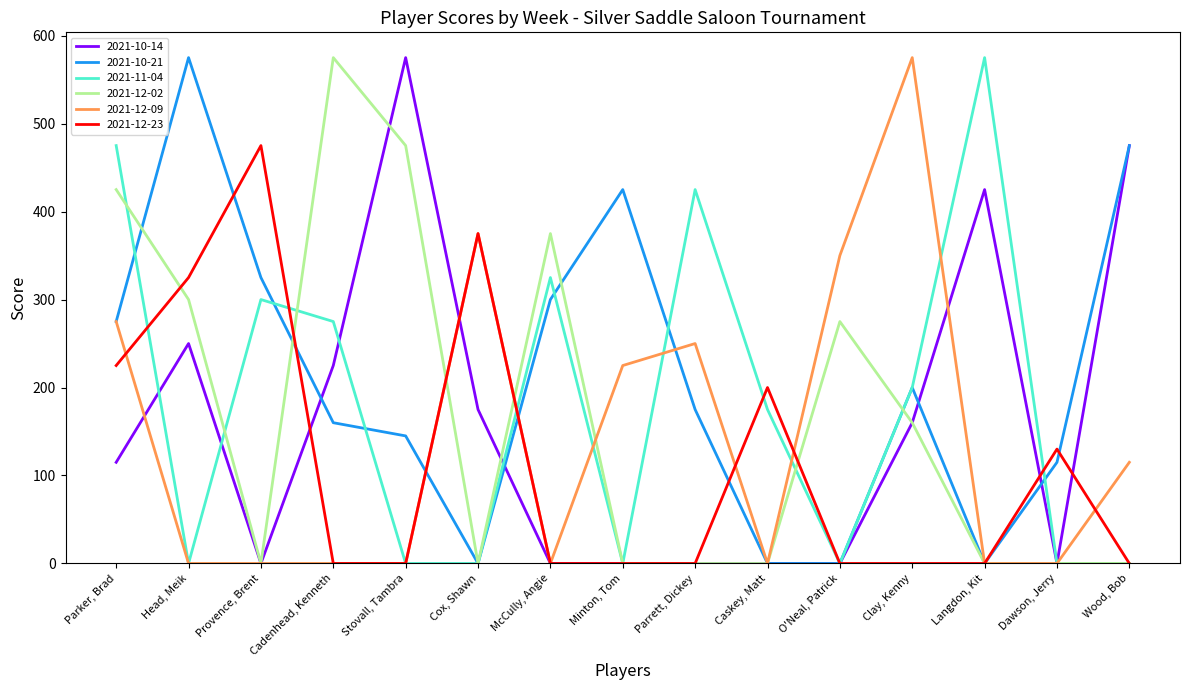

The value of 2021-12-02 at Minton, Tom is 290. True or false?

False